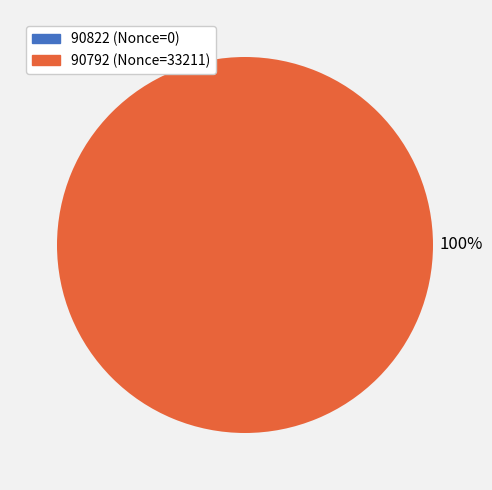

Does 90792 account for over 50% of the chart?

Yes